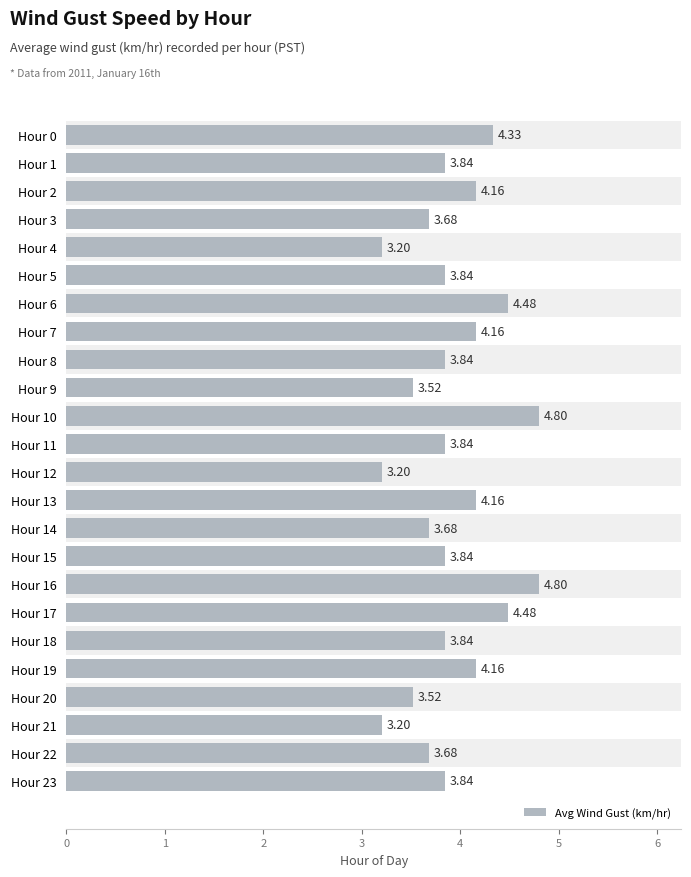

Between Hour 5 and Hour 4, which is larger?

Hour 5